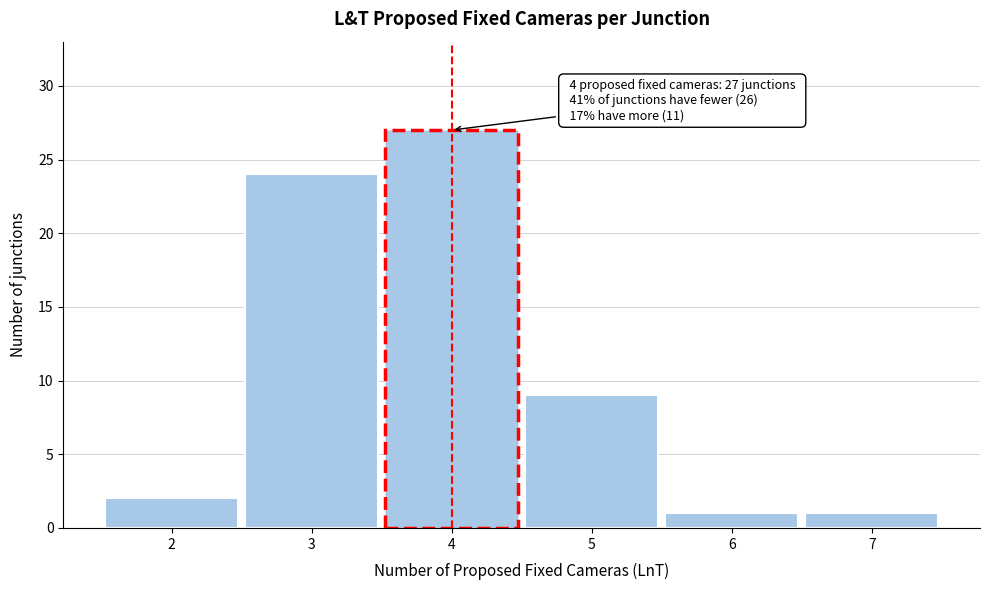

Which range on the x-axis has the tallest bar?

3.5 to 4.5